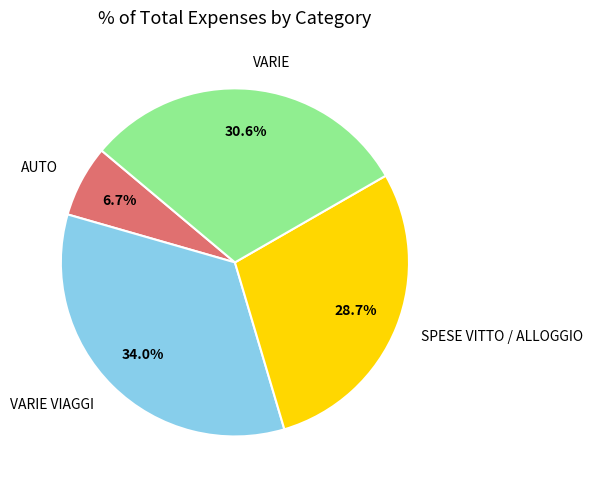

What percentage is NOT represented by VARIE VIAGGI?

66.0%